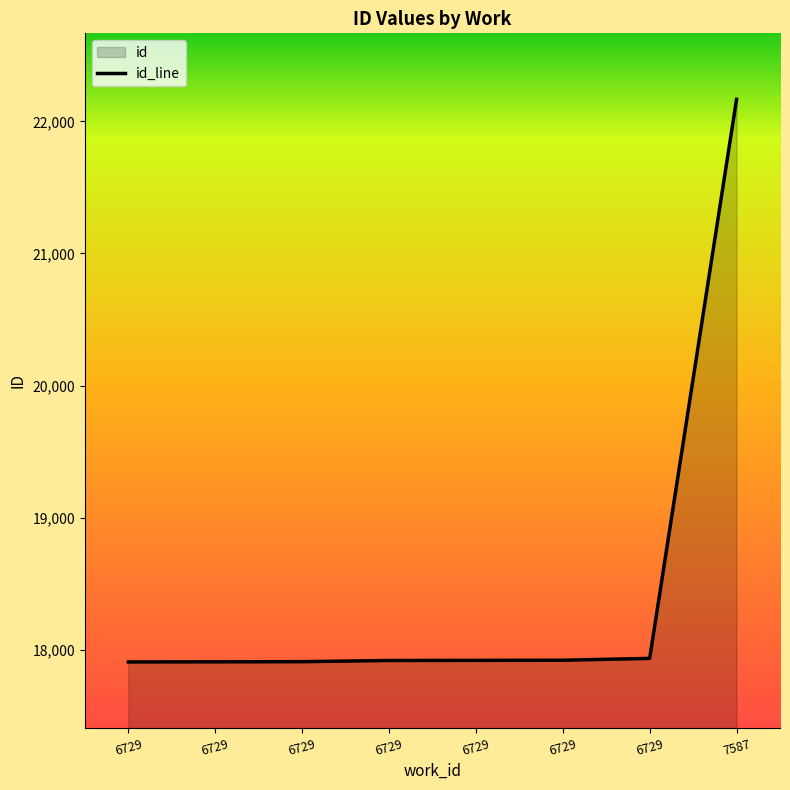

What is the difference between the values at 6729 and 6729?

16